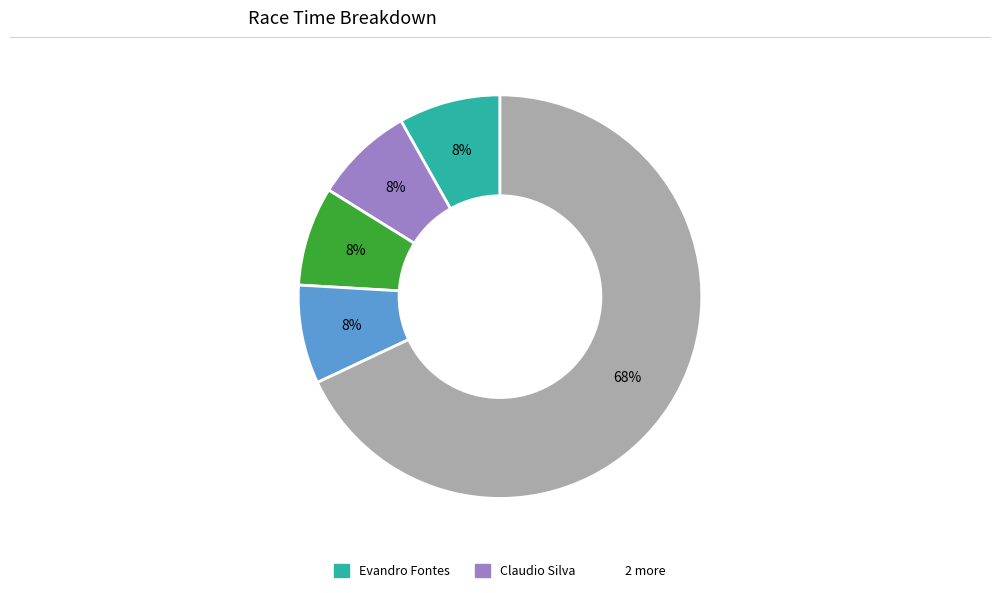

To the nearest percent, what is the difference between the largest and smallest slice percentages?

60%